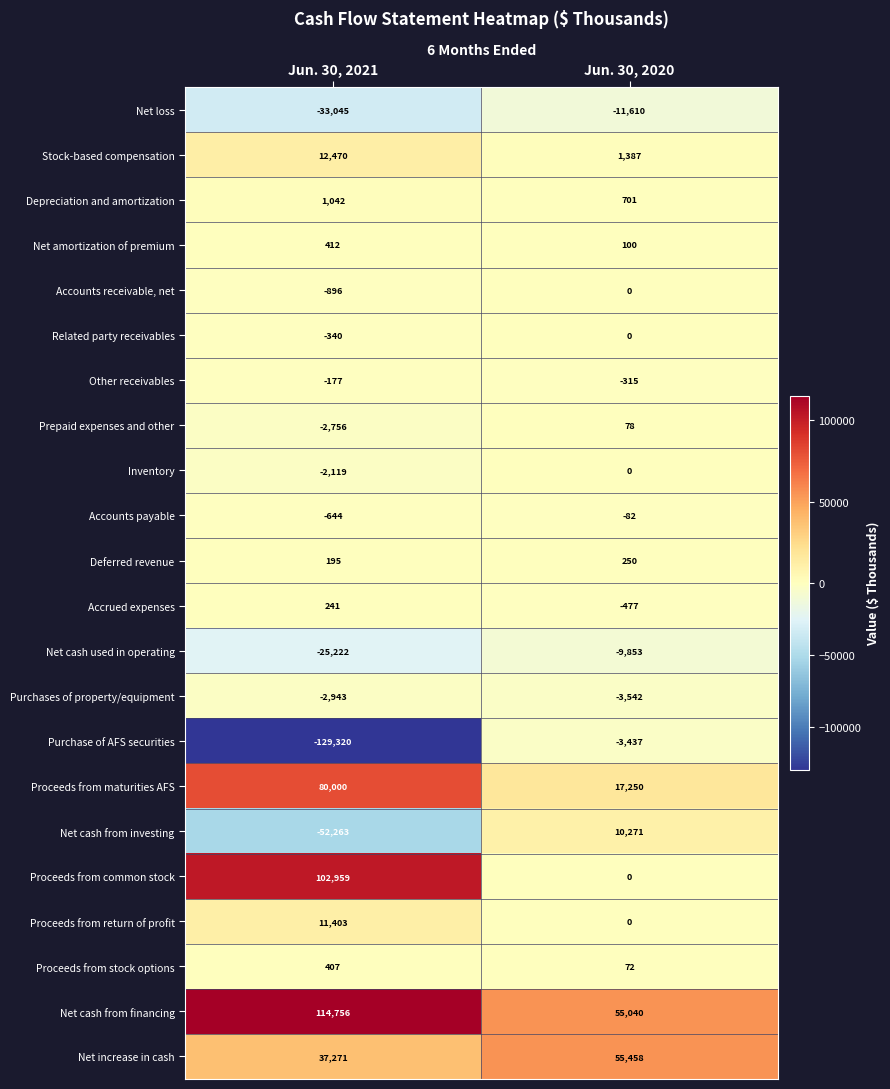

At how many categories does at least one series exceed 92221?

1